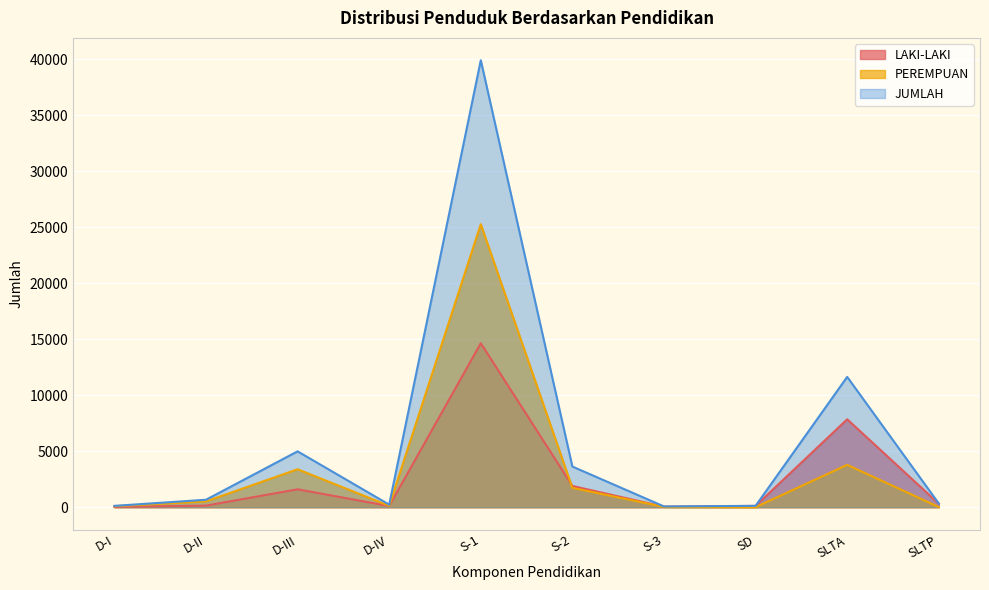

What is the label of the 2nd point from the right?

SLTA